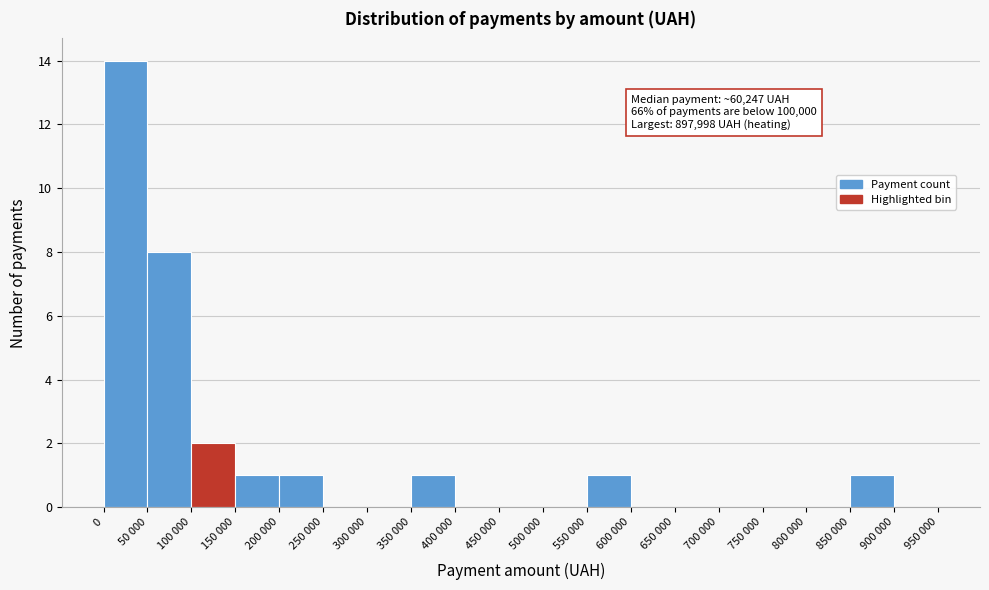

Reading left to right, list all the values displayed in this chart.

0=14	50 000=8	100 000=2	150 000=1	200 000=1	250 000=0	300 000=0	350 000=1	400 000=0	450 000=0	500 000=0	550 000=1	600 000=0	650 000=0	700 000=0	750 000=0	800 000=0	850 000=1	900 000=0